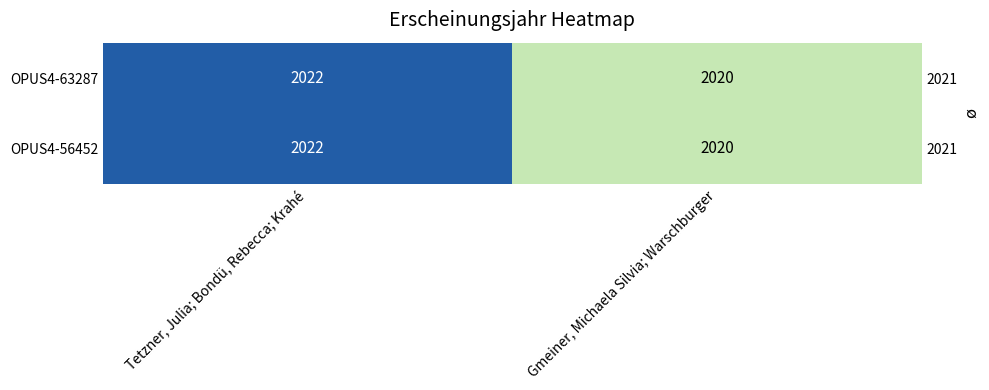

Between Gmeiner, Michaela Silvia; Warschburger and Tetzner, Julia; Bondü, Rebecca; Krahé, which is larger?

Tetzner, Julia; Bondü, Rebecca; Krahé